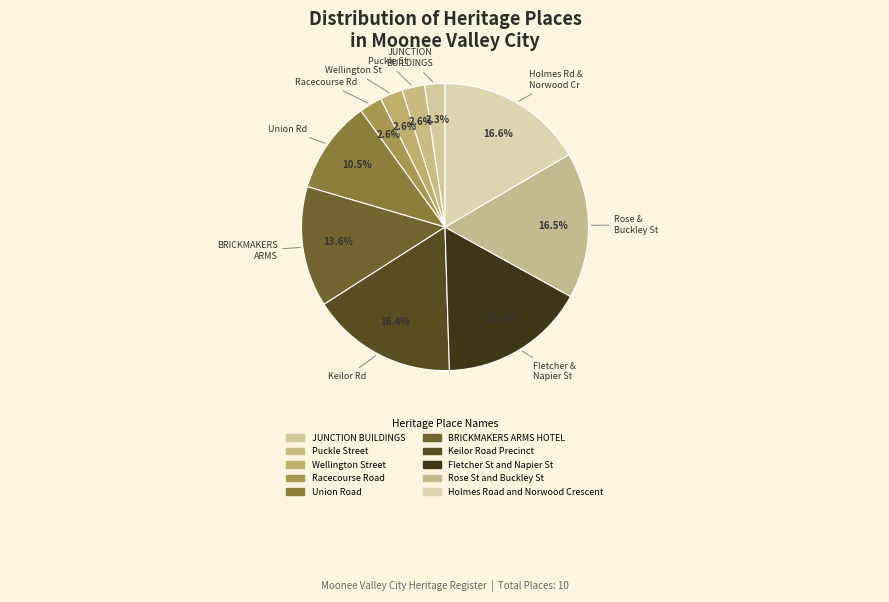

True or false: Holmes Road and Norwood Crescent accounts for 8% of the total.

False